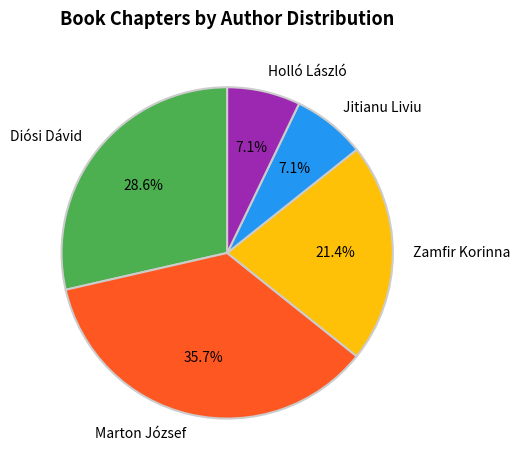

To the nearest percent, what is the combined percentage of Marton József and Diósi Dávid?

64%